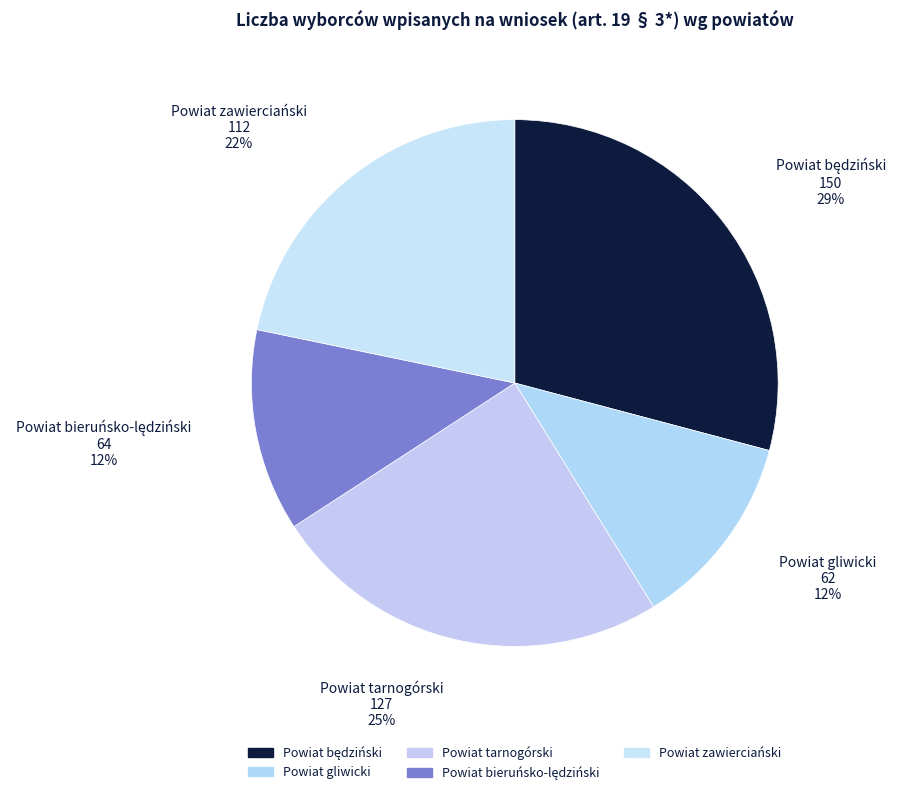

Is Powiat gliwicki the majority of the pie?

No